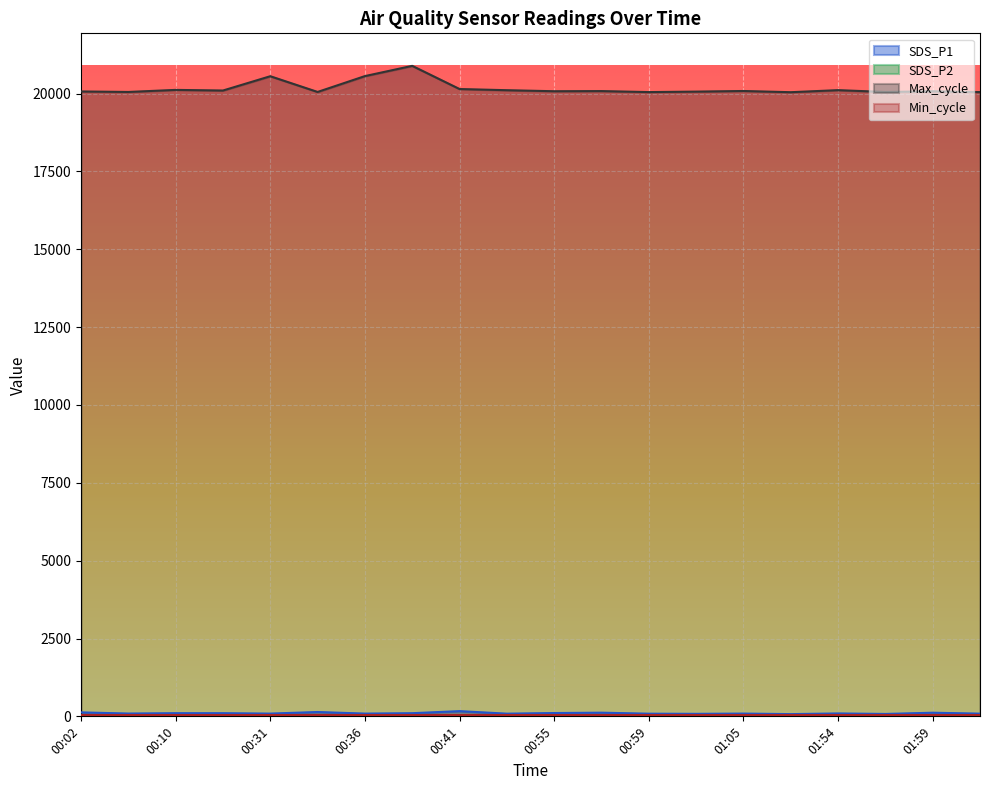

True or false: SDS_P2 and Max_cycle cross at least once.

False